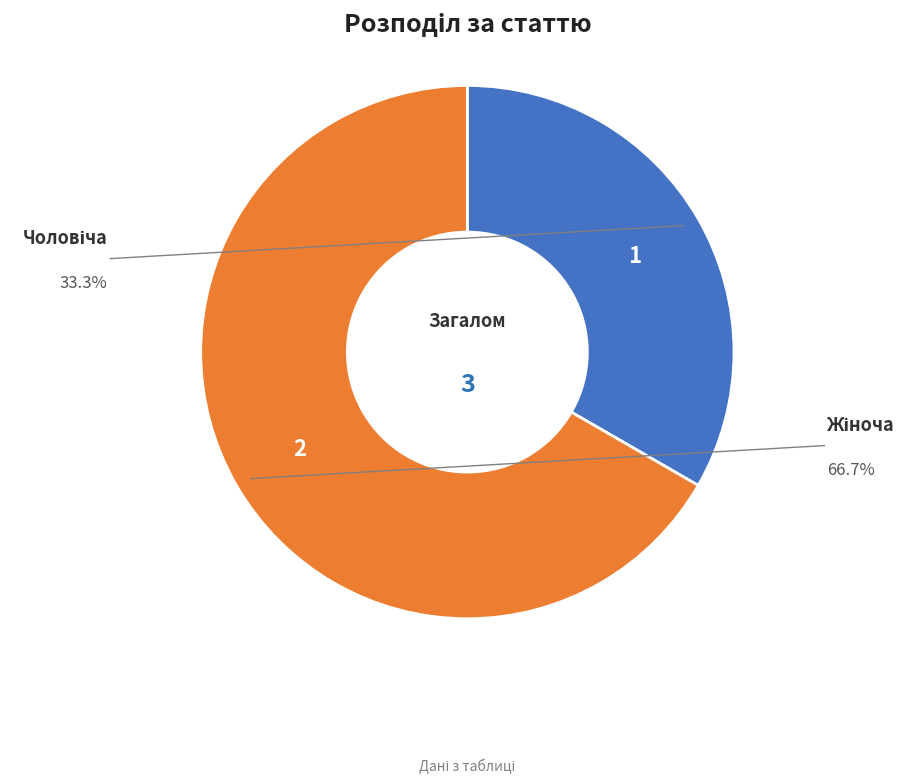

Is there any slice that represents more than half of the pie?

Yes